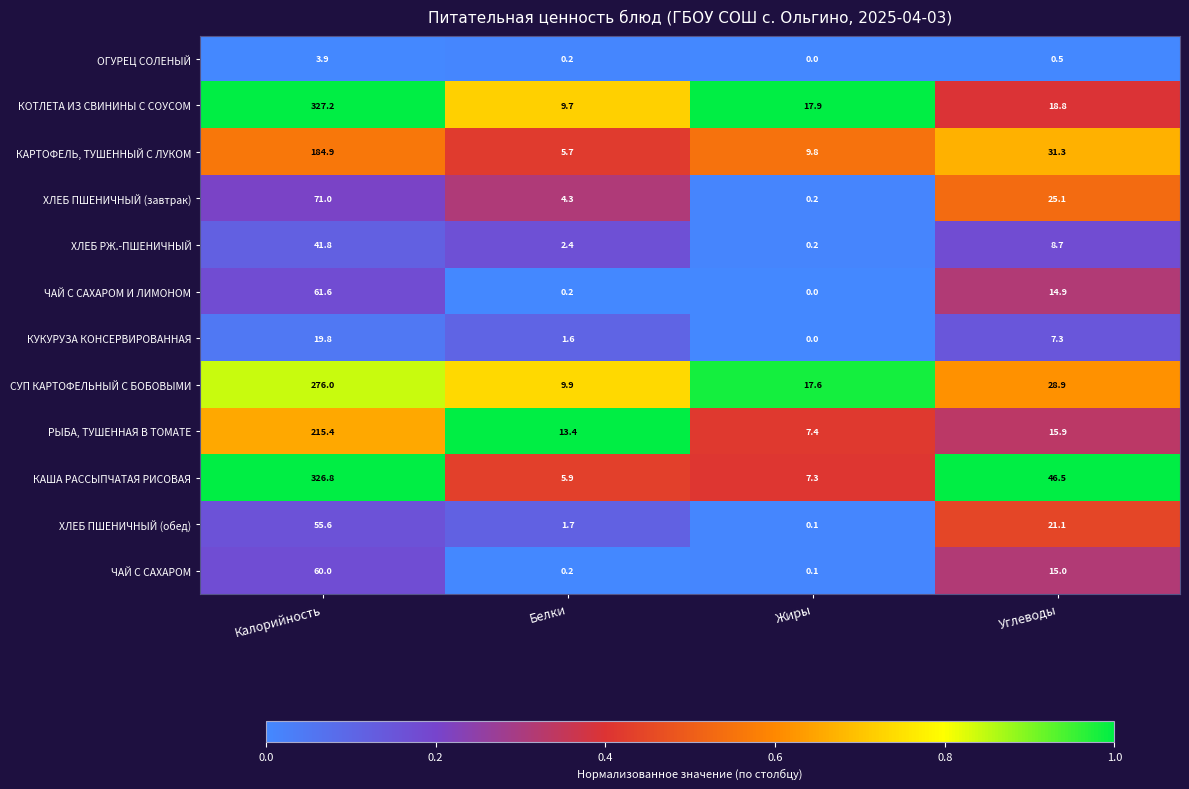

Which series has the largest range (max minus min)?

КАША РАССЫПЧАТАЯ РИСОВАЯ